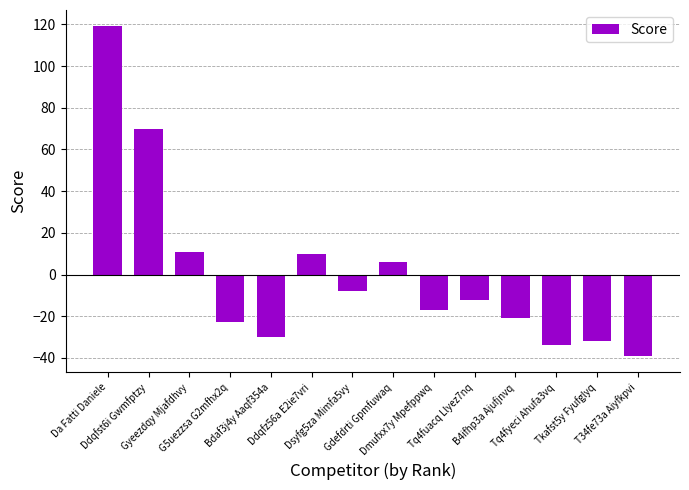

Reading right to left, what are all the values shown in this chart?

-39	-32	-34	-21	-12	-17	6	-8	10	-30	-23	11	70	119